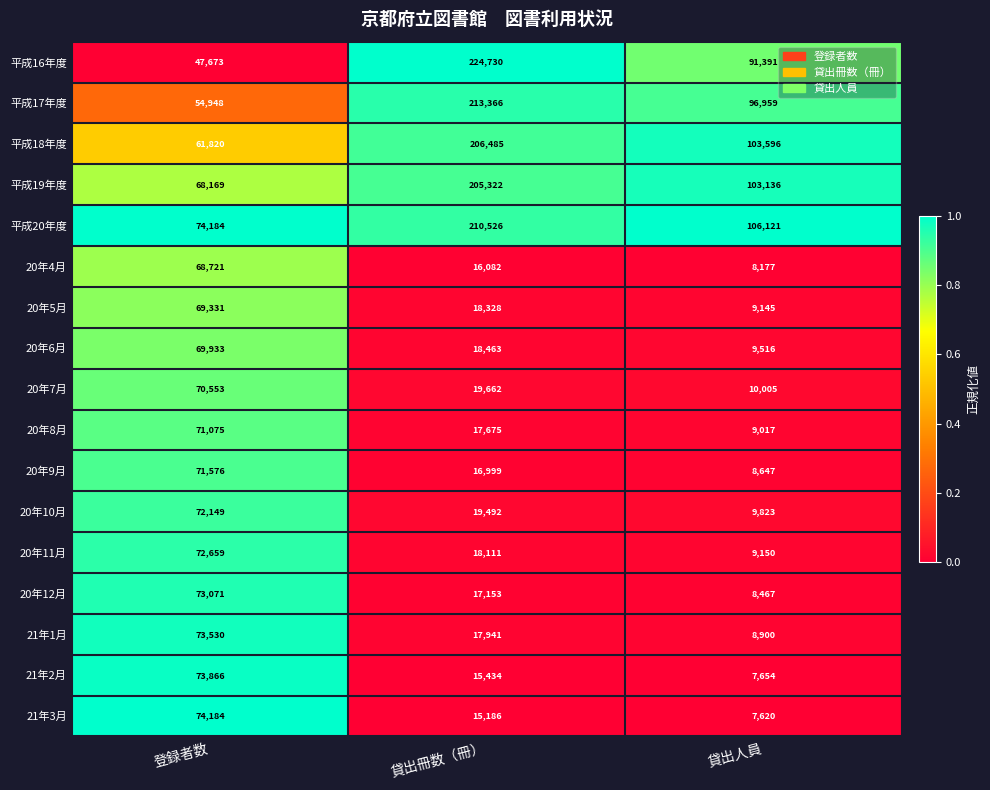

List the series in order of their peak value, highest first.

平成16年度, 平成17年度, 平成20年度, 平成18年度, 平成19年度, 21年3月, 21年2月, 21年1月, 20年12月, 20年11月, 20年10月, 20年9月, 20年8月, 20年7月, 20年6月, 20年5月, 20年4月